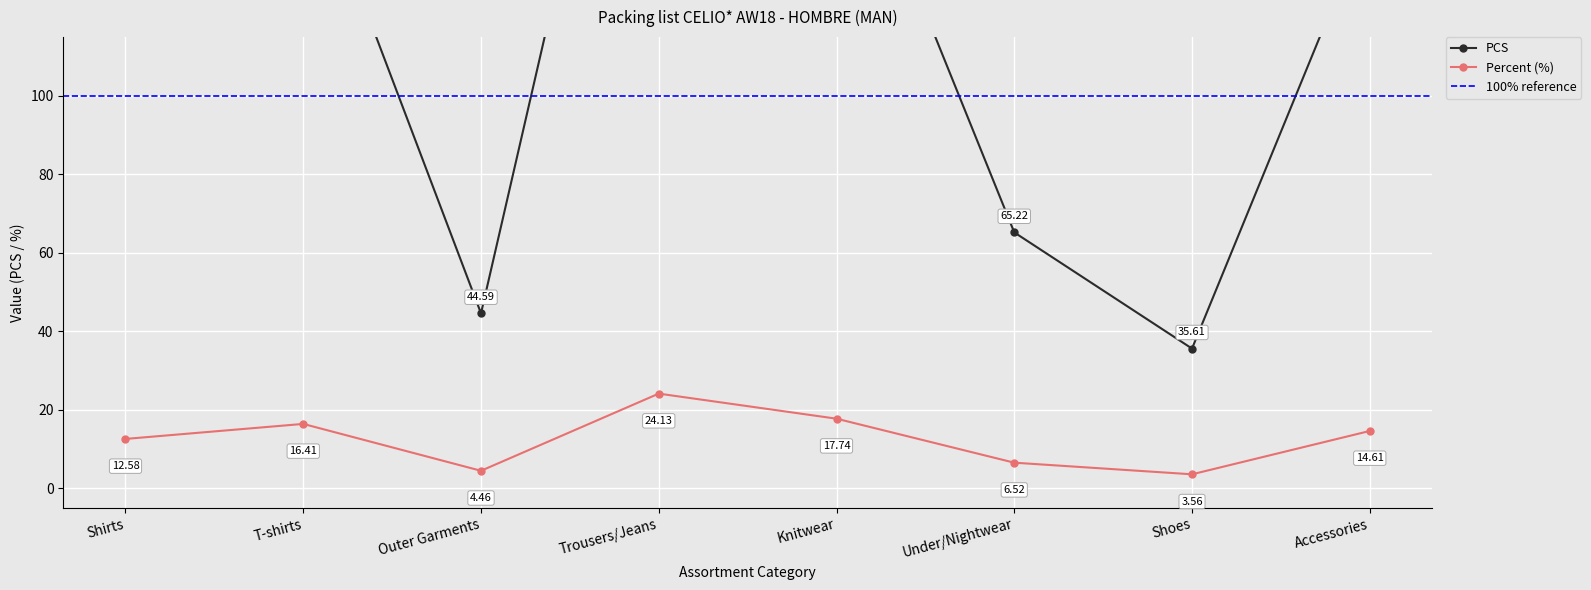

Where is the first local maximum for PCS?

T-shirts